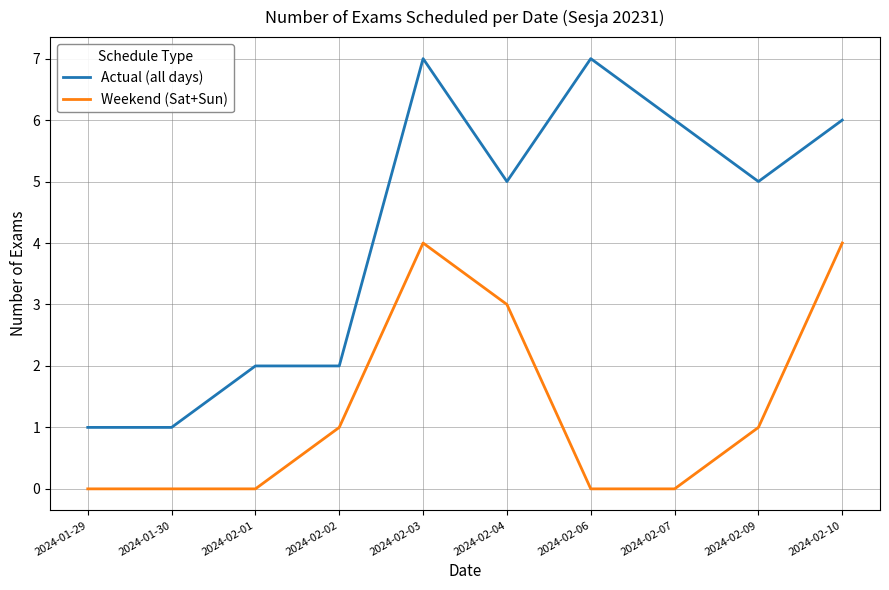

What is the total value across all series at 2024-02-04?

8